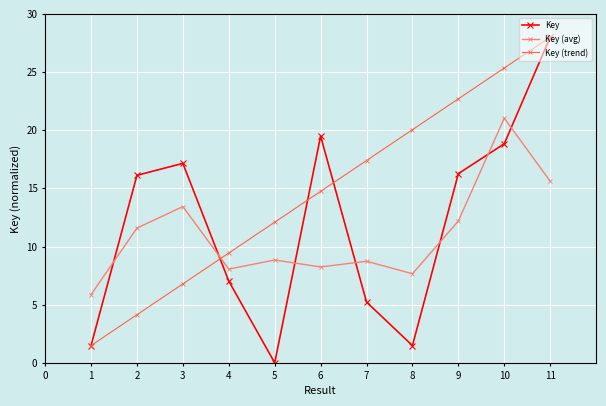

True or false: Key has a value of 1.8 at 6.

False